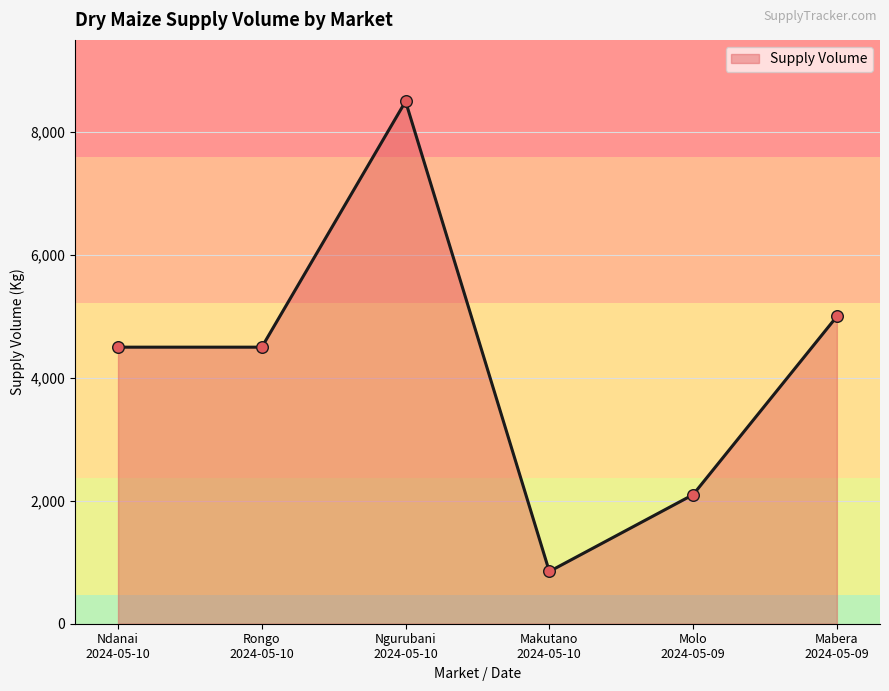

What is the change in value from Ndanai
2024-05-10 to Makutano
2024-05-10?

-3650